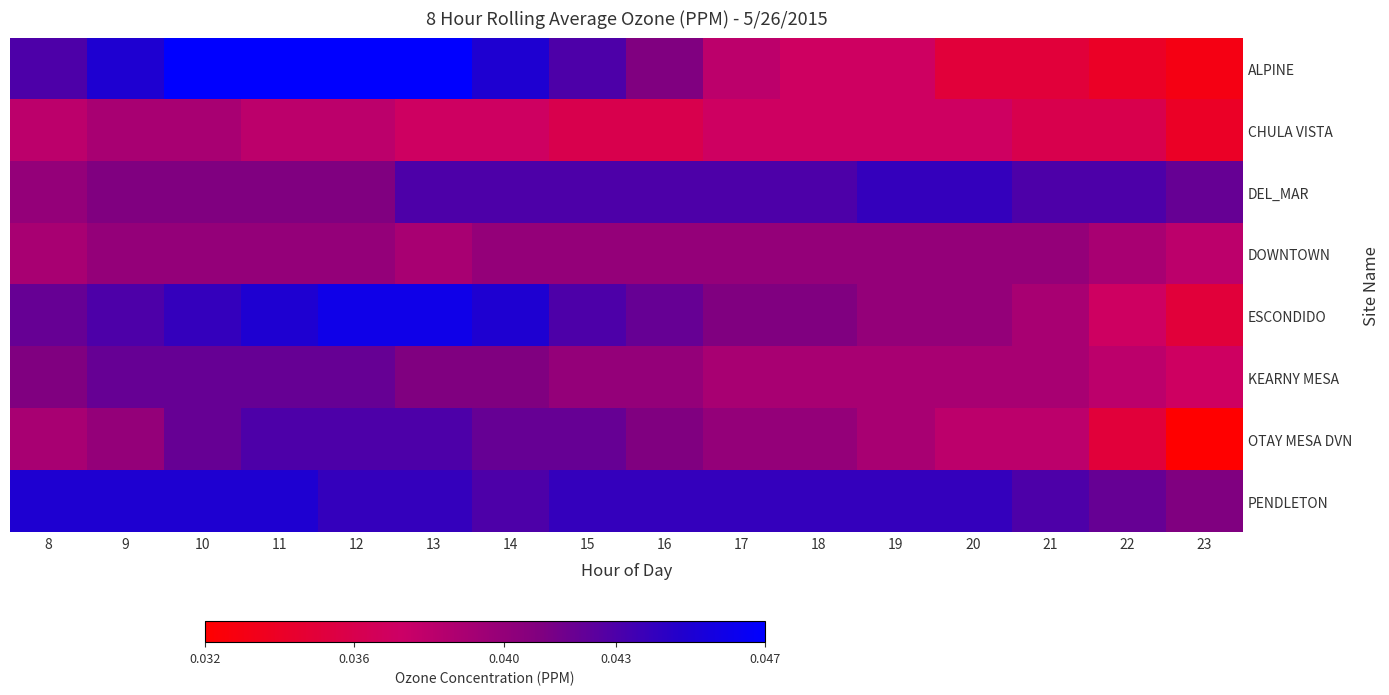

Reading left to right, transcribe all the data shown in this chart.

ALPINE: 8=0.0	9=0.0	10=0.0	11=0.0	12=0.0	13=0.0	14=0.0	15=0.0	16=0.0	17=0.0	18=0.0	19=0.0	20=0.0	21=0.0	22=0.0	23=0.0
CHULA VISTA: 8=0.0	9=0.0	10=0.0	11=0.0	12=0.0	13=0.0	14=0.0	15=0.0	16=0.0	17=0.0	18=0.0	19=0.0	20=0.0	21=0.0	22=0.0	23=0.0
DEL_MAR: 8=0.0	9=0.0	10=0.0	11=0.0	12=0.0	13=0.0	14=0.0	15=0.0	16=0.0	17=0.0	18=0.0	19=0.0	20=0.0	21=0.0	22=0.0	23=0.0
DOWNTOWN: 8=0.0	9=0.0	10=0.0	11=0.0	12=0.0	13=0.0	14=0.0	15=0.0	16=0.0	17=0.0	18=0.0	19=0.0	20=0.0	21=0.0	22=0.0	23=0.0
ESCONDIDO: 8=0.0	9=0.0	10=0.0	11=0.0	12=0.0	13=0.0	14=0.0	15=0.0	16=0.0	17=0.0	18=0.0	19=0.0	20=0.0	21=0.0	22=0.0	23=0.0
KEARNY MESA: 8=0.0	9=0.0	10=0.0	11=0.0	12=0.0	13=0.0	14=0.0	15=0.0	16=0.0	17=0.0	18=0.0	19=0.0	20=0.0	21=0.0	22=0.0	23=0.0
OTAY MESA DVN: 8=0.0	9=0.0	10=0.0	11=0.0	12=0.0	13=0.0	14=0.0	15=0.0	16=0.0	17=0.0	18=0.0	19=0.0	20=0.0	21=0.0	22=0.0	23=0.0
PENDLETON: 8=0.0	9=0.0	10=0.0	11=0.0	12=0.0	13=0.0	14=0.0	15=0.0	16=0.0	17=0.0	18=0.0	19=0.0	20=0.0	21=0.0	22=0.0	23=0.0